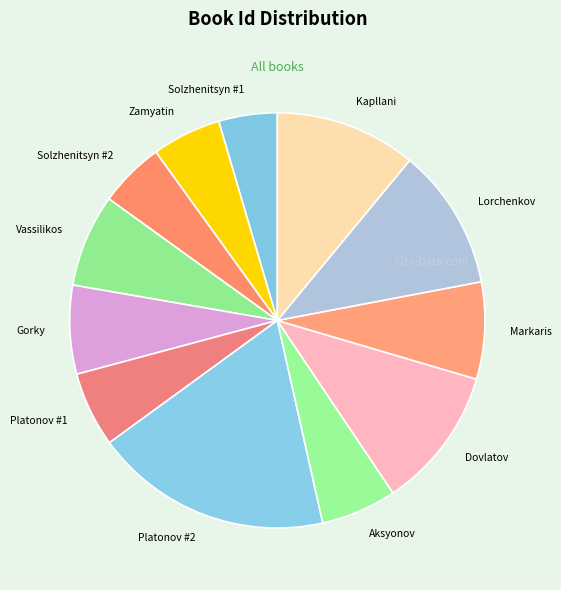

What is the ratio of the value at Solzhenitsyn #2 to the value at Dovlatov?

0.5